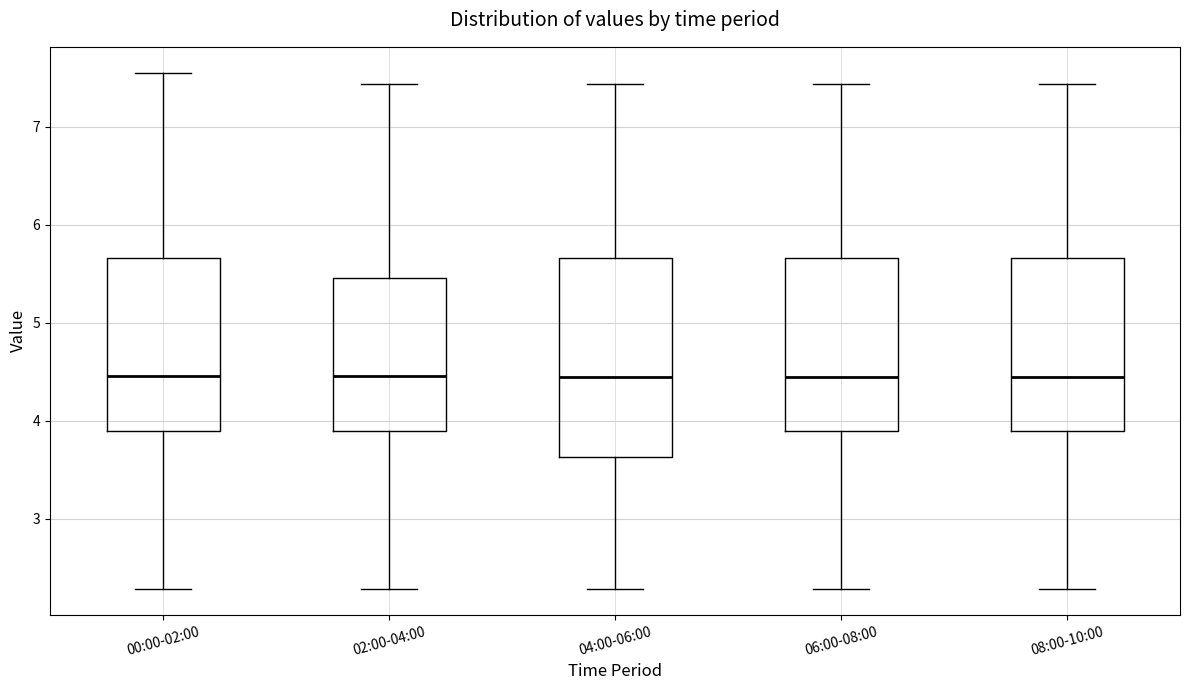

Where does the lower whisker of the box for 06:00-08:00 end on the y-axis? The values are not printed on the chart, so give them approximately, as read against the axis.

2.3